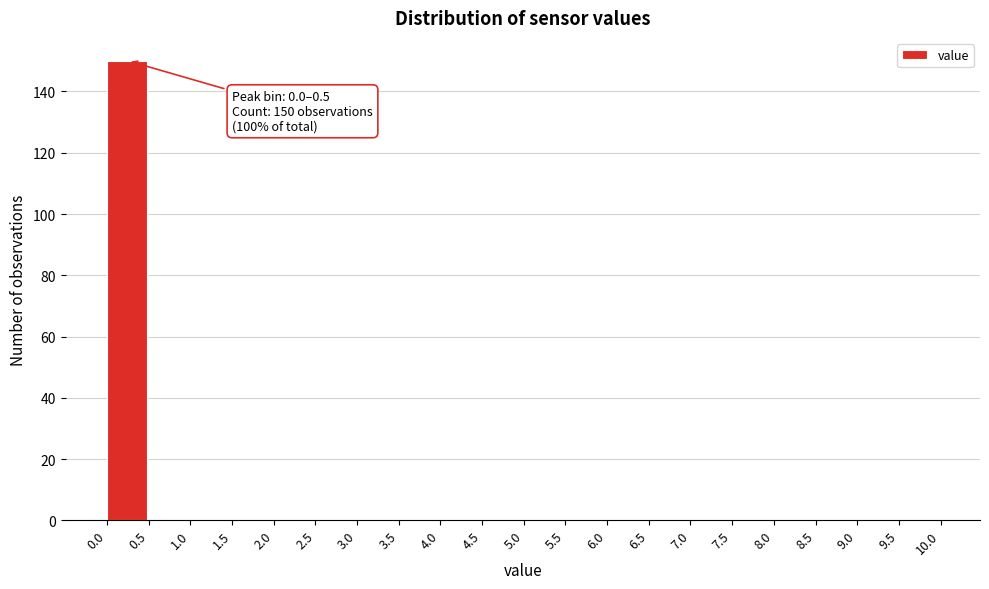

Which range on the x-axis has the tallest bar?

0.0 to 0.5